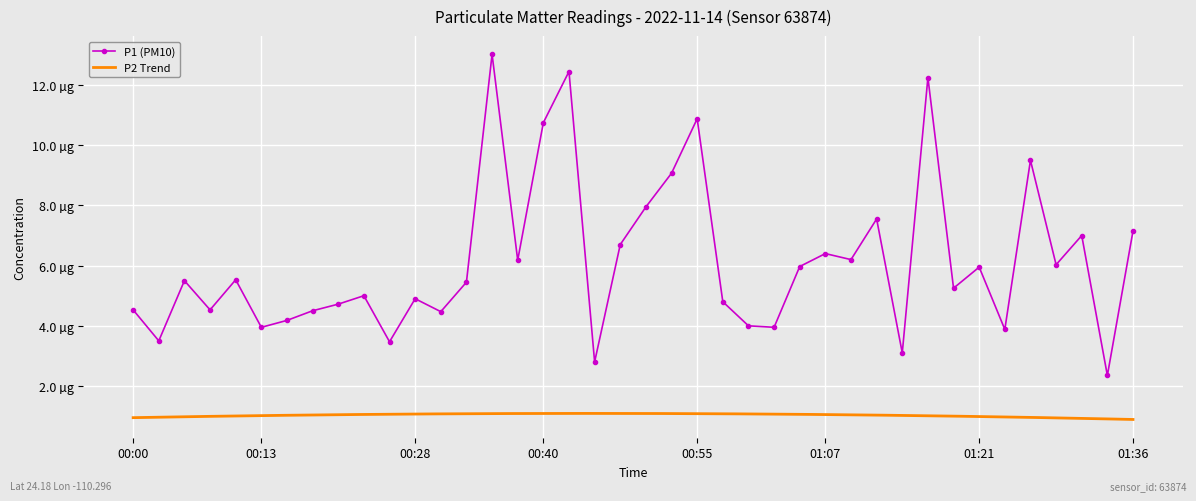

What is the approximate value at 00:42?

12.4